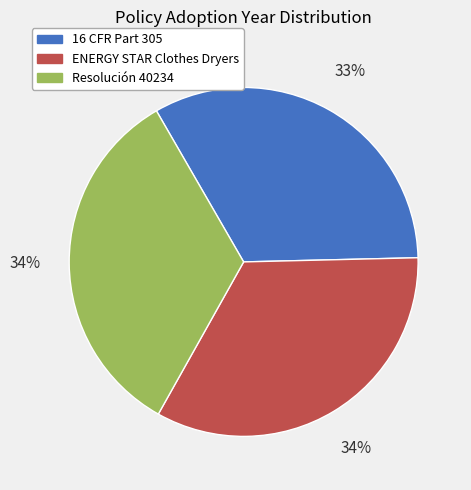

Between Resolución 40234 and 16 CFR Part 305, which is larger?

Resolución 40234